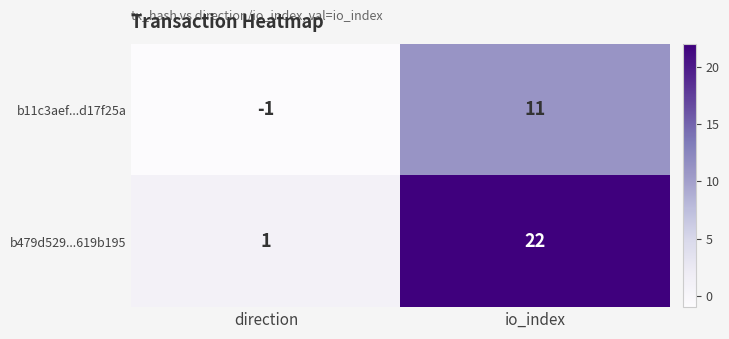

At which label is b479d529...619b195 closest to 11?

direction